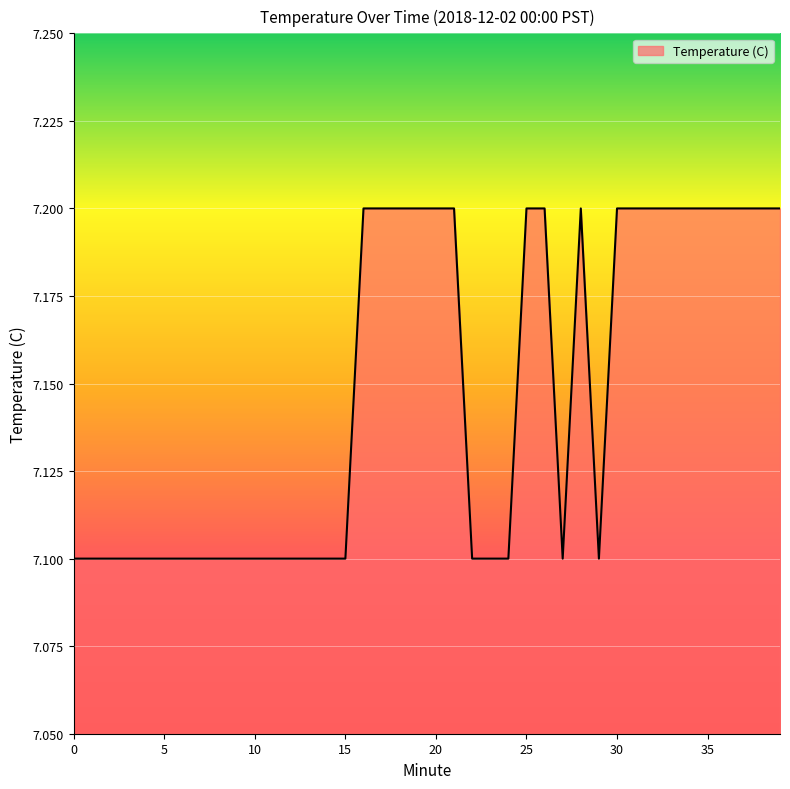

What is the minimum value shown in the chart?

7.1